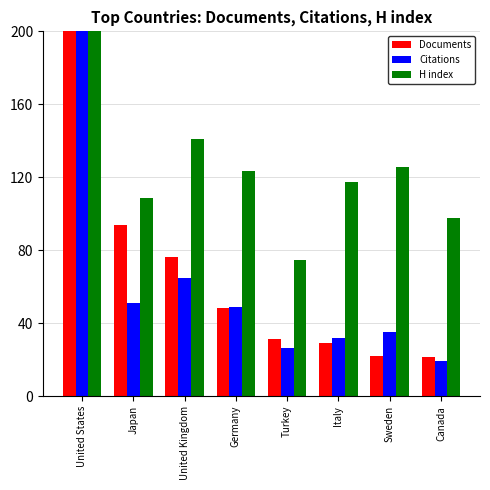

Where does the H index series first go above 123?

United States